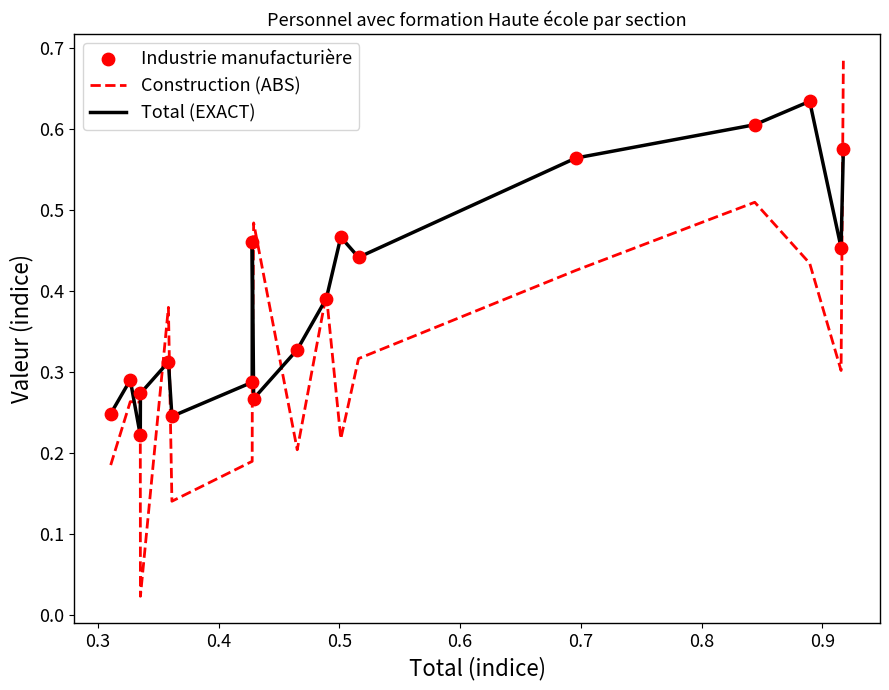

Which series has the largest total across all categories?

Total (EXACT)